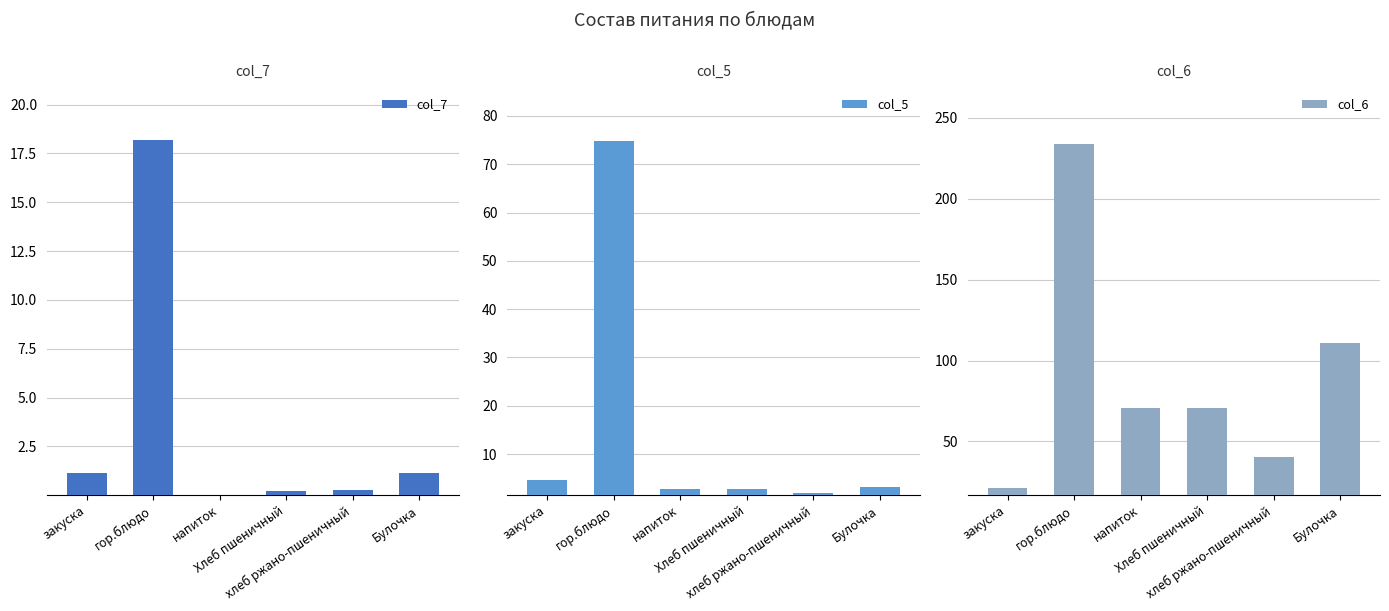

How many data points in col_6 are above 70?

4